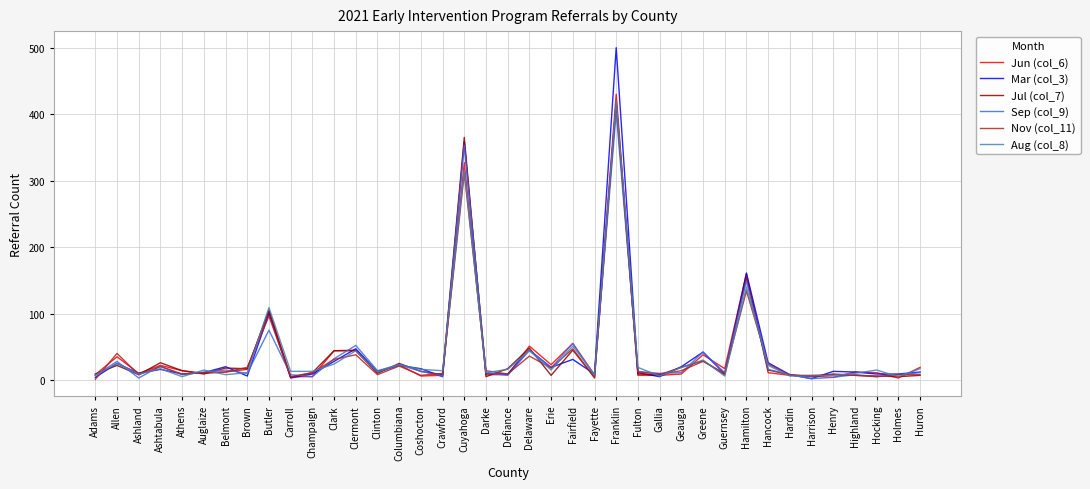

Between Delaware and Huron, which series saw the biggest shift?

Jul (col_7)